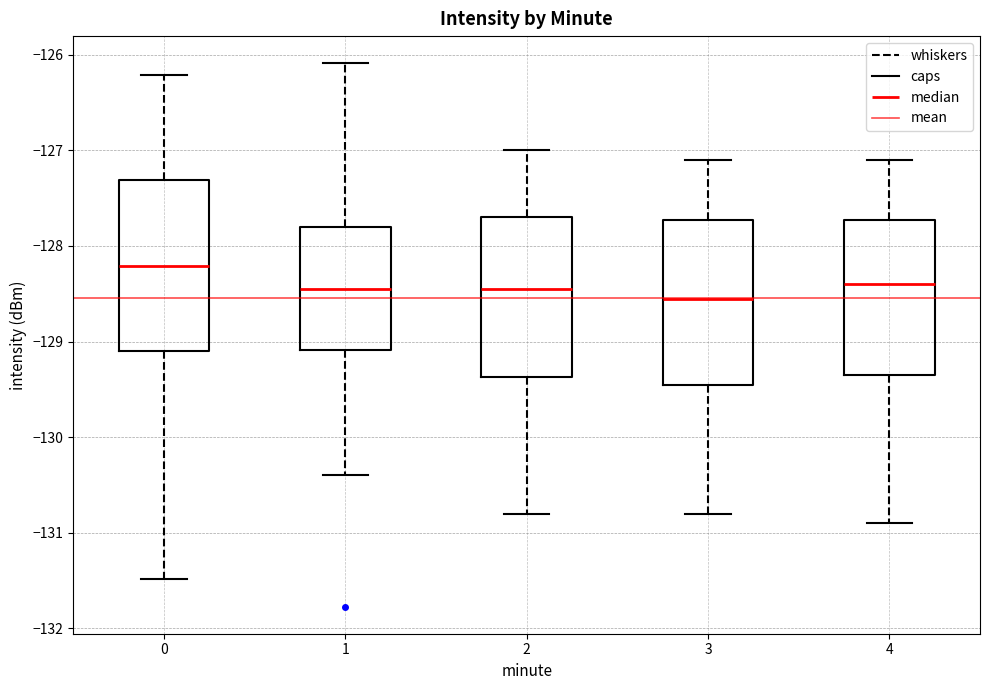

Reading left to right, read every box against the y-axis: the position of its median line, the range the box covers, and the ends of its whiskers. The values are not printed on the chart, so give them approximately, as read against the axis.

0: median -128.2, box -129.1 to -127.3, whiskers -131.5 to -126.2
1: median -128.4, box -129.1 to -127.8, whiskers -130.4 to -126.1
2: median -128.4, box -129.4 to -127.7, whiskers -130.8 to -127.0
3: median -128.5, box -129.4 to -127.7, whiskers -130.8 to -127.1
4: median -128.4, box -129.3 to -127.7, whiskers -130.9 to -127.1